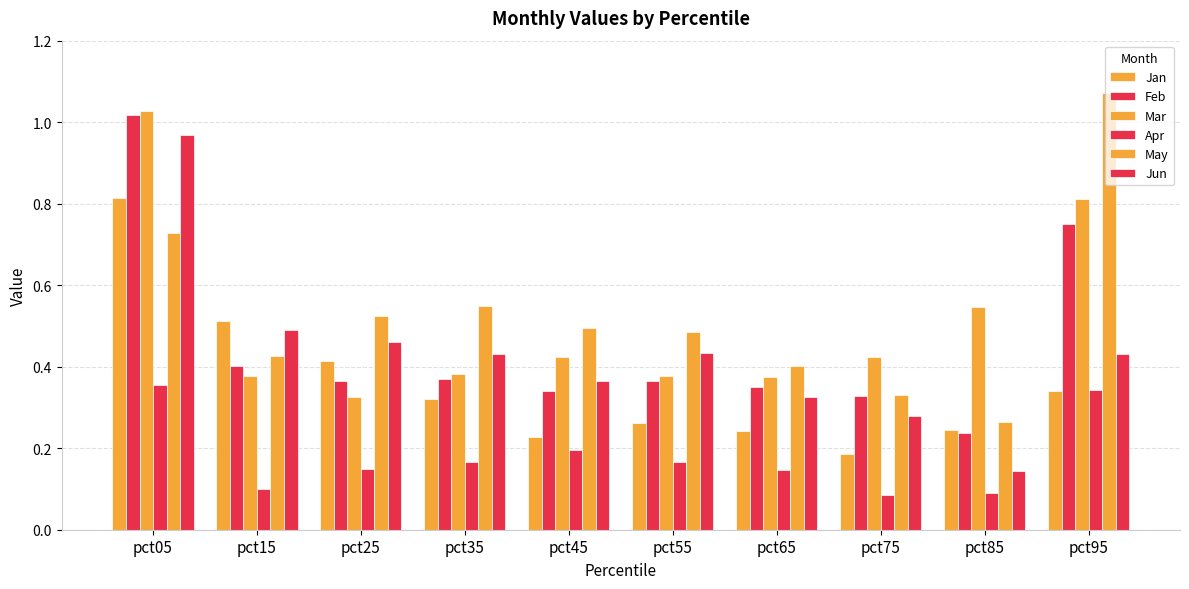

Where is Jan nearest to the value 0?

pct75